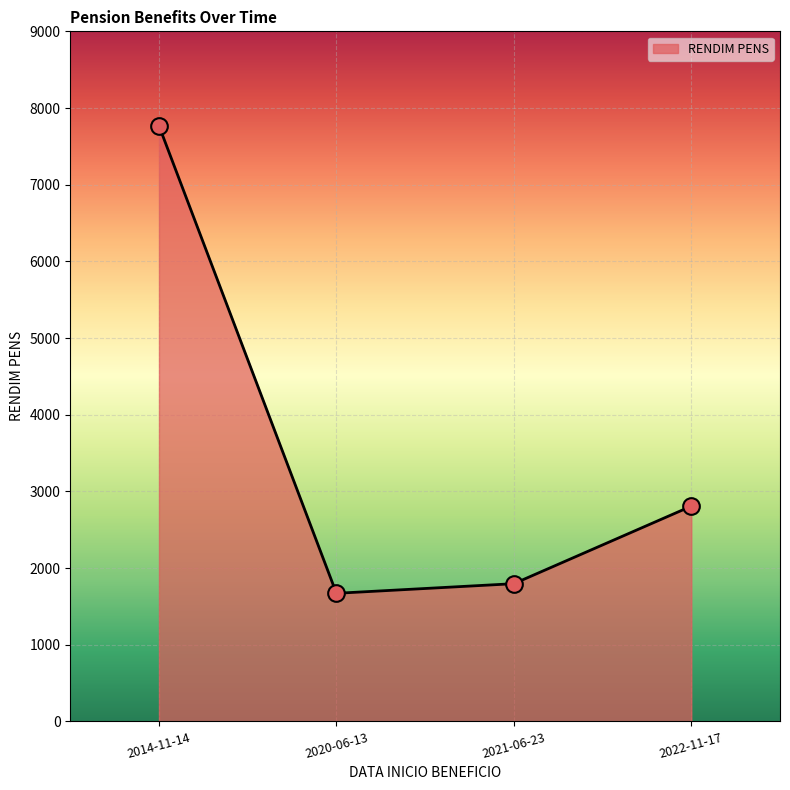

Between 2022-11-17 and 2014-11-14, which is larger?

2014-11-14